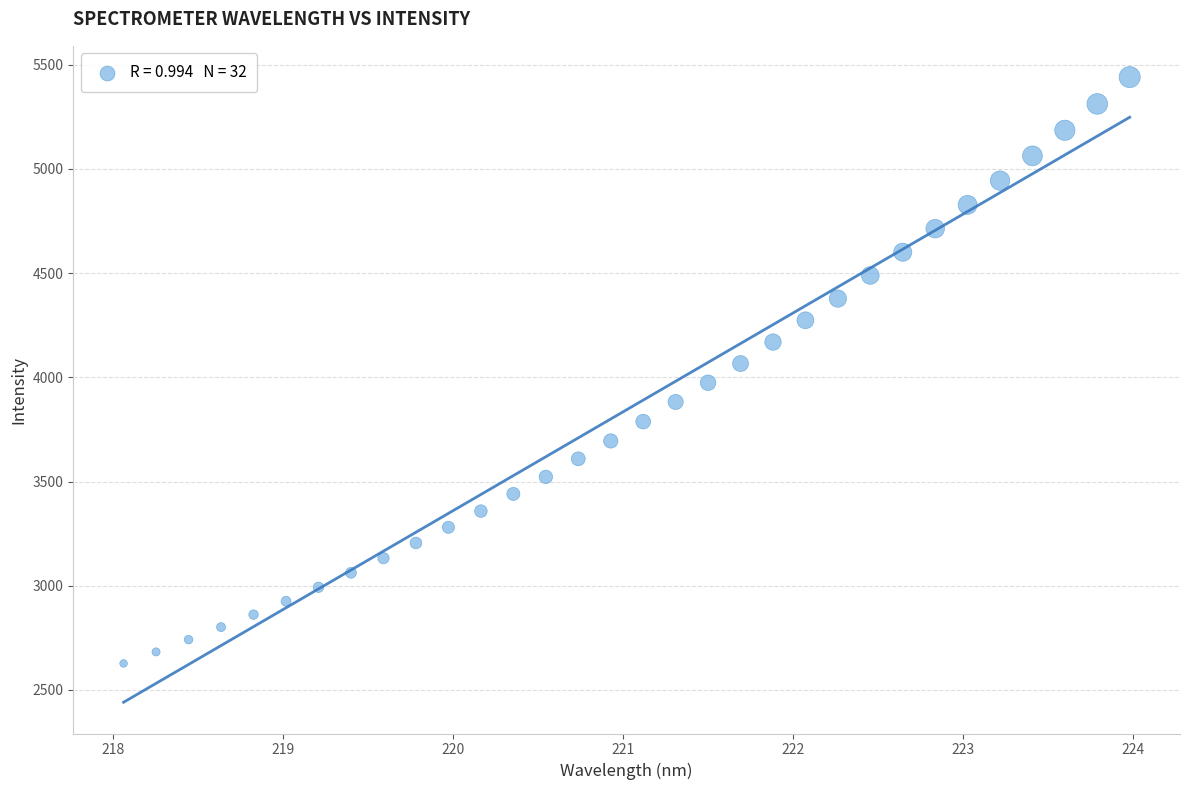

What is the range of X values (max minus min)?

5.9